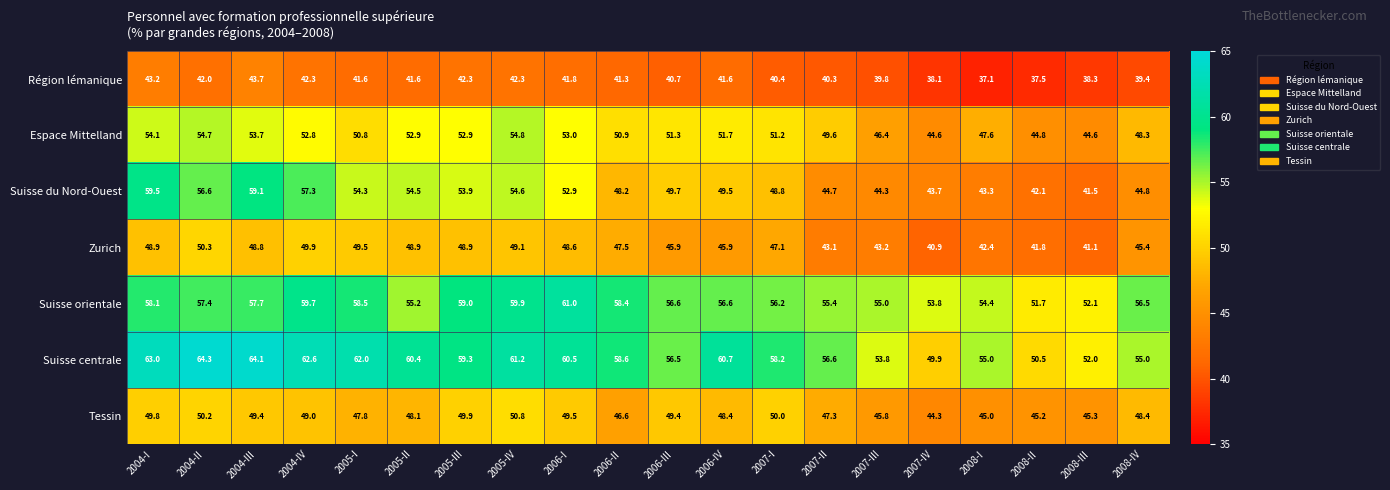

At which label does Zurich first exceed 47?

2004-I